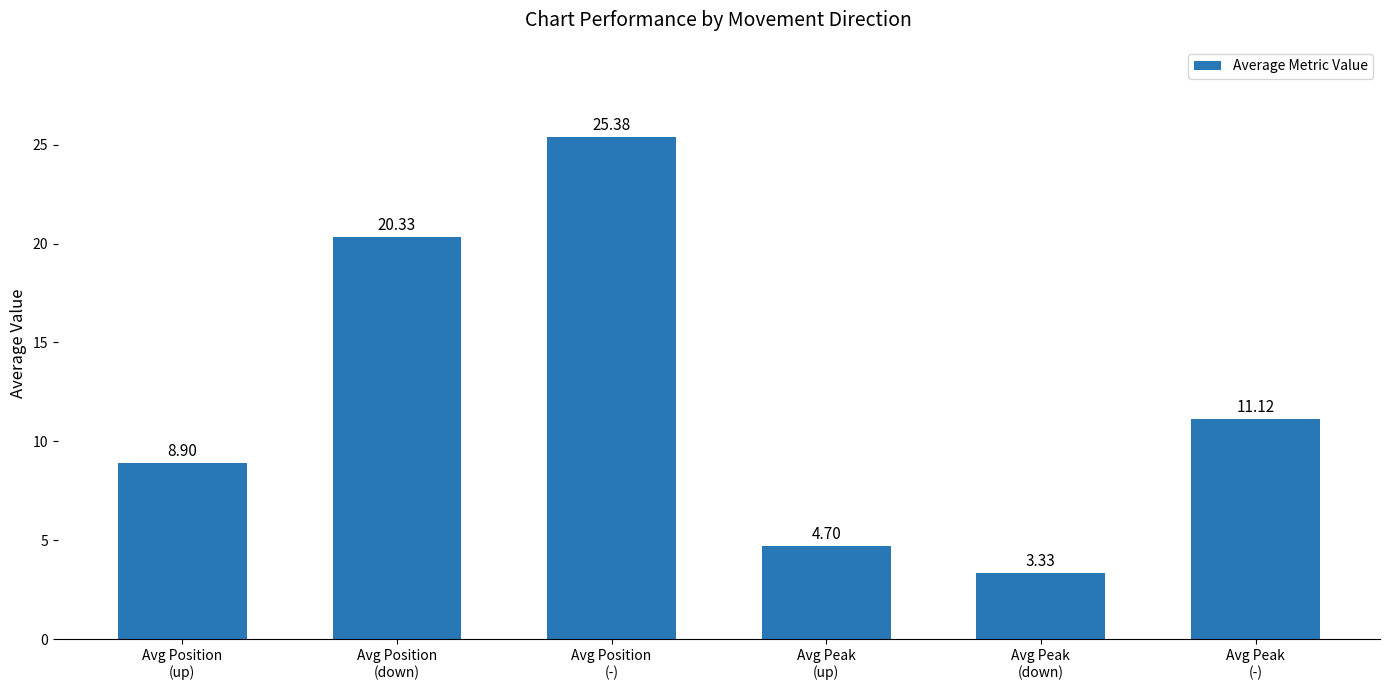

The chart shows a value of 4.7 at Avg Peak
(up). True or false?

True